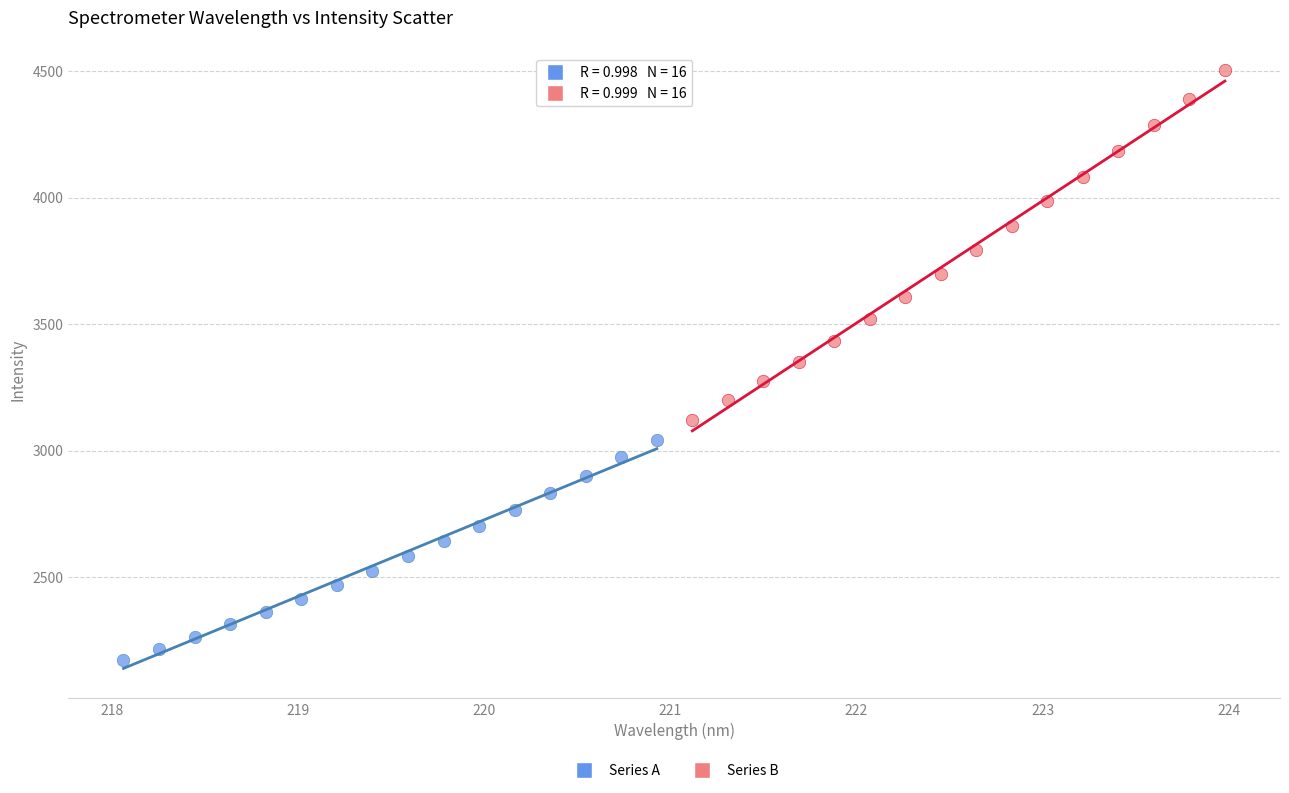

Which series contains the highest Y value?

Series B